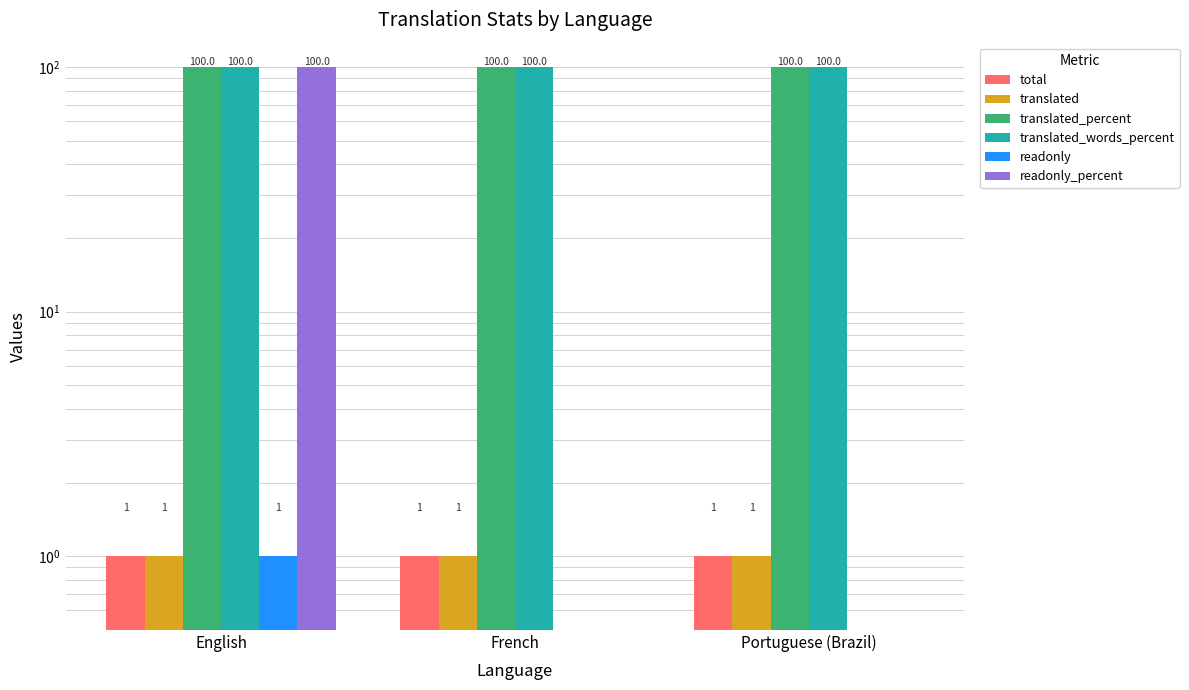

What are all the series names shown in the legend?

total, translated, translated_percent, translated_words_percent, readonly, readonly_percent